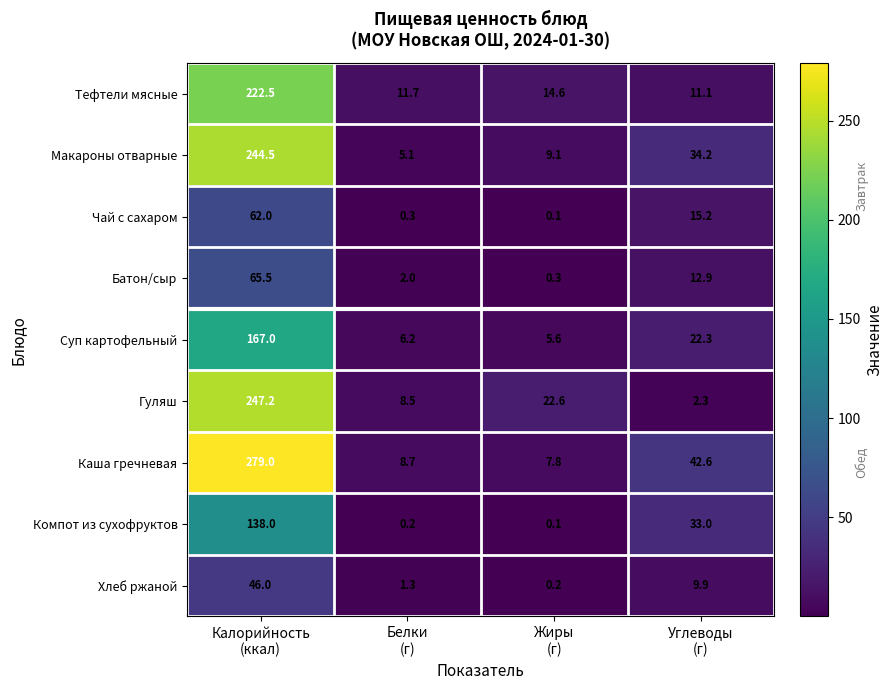

What is the smallest value displayed?

0.1